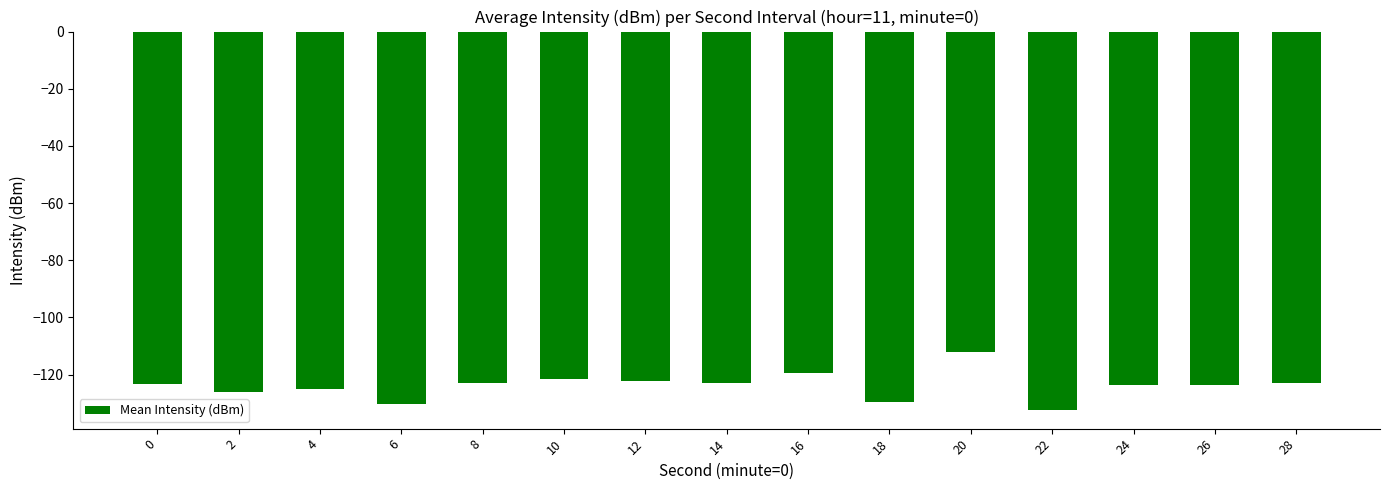

At which category does the chart reach its minimum across all series?

22